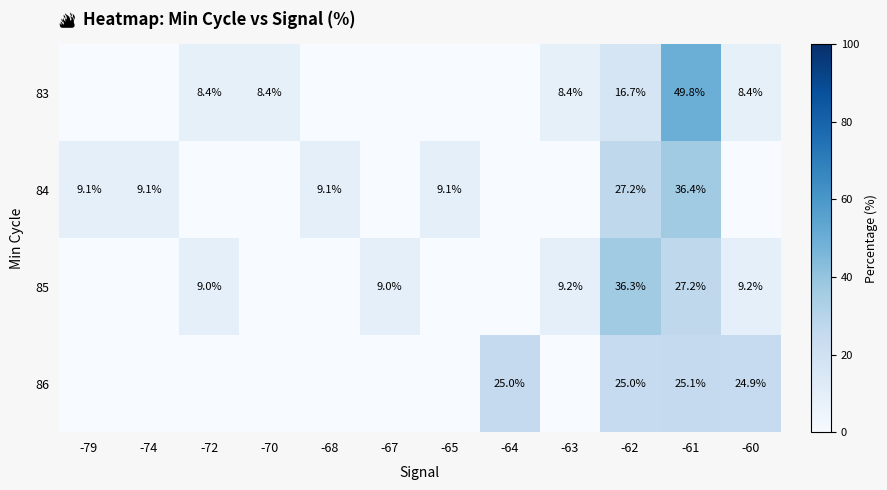

The value of 86 at -60 is 34.0. True or false?

False